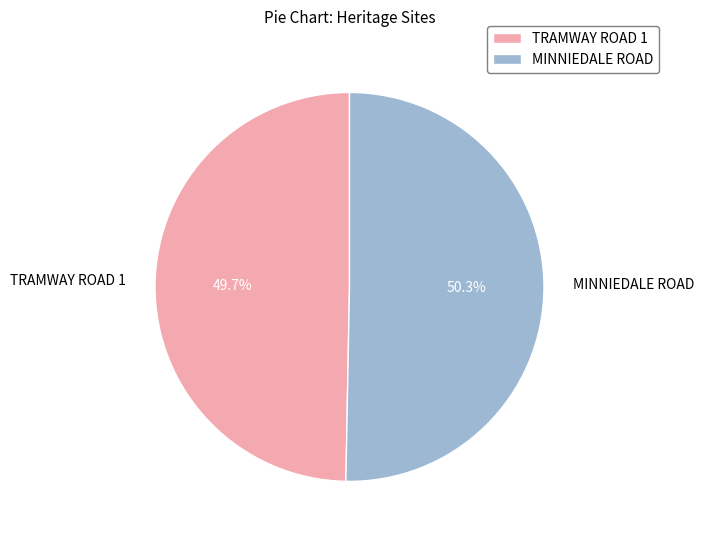

Between TRAMWAY ROAD 1 and MINNIEDALE ROAD, which is larger?

MINNIEDALE ROAD